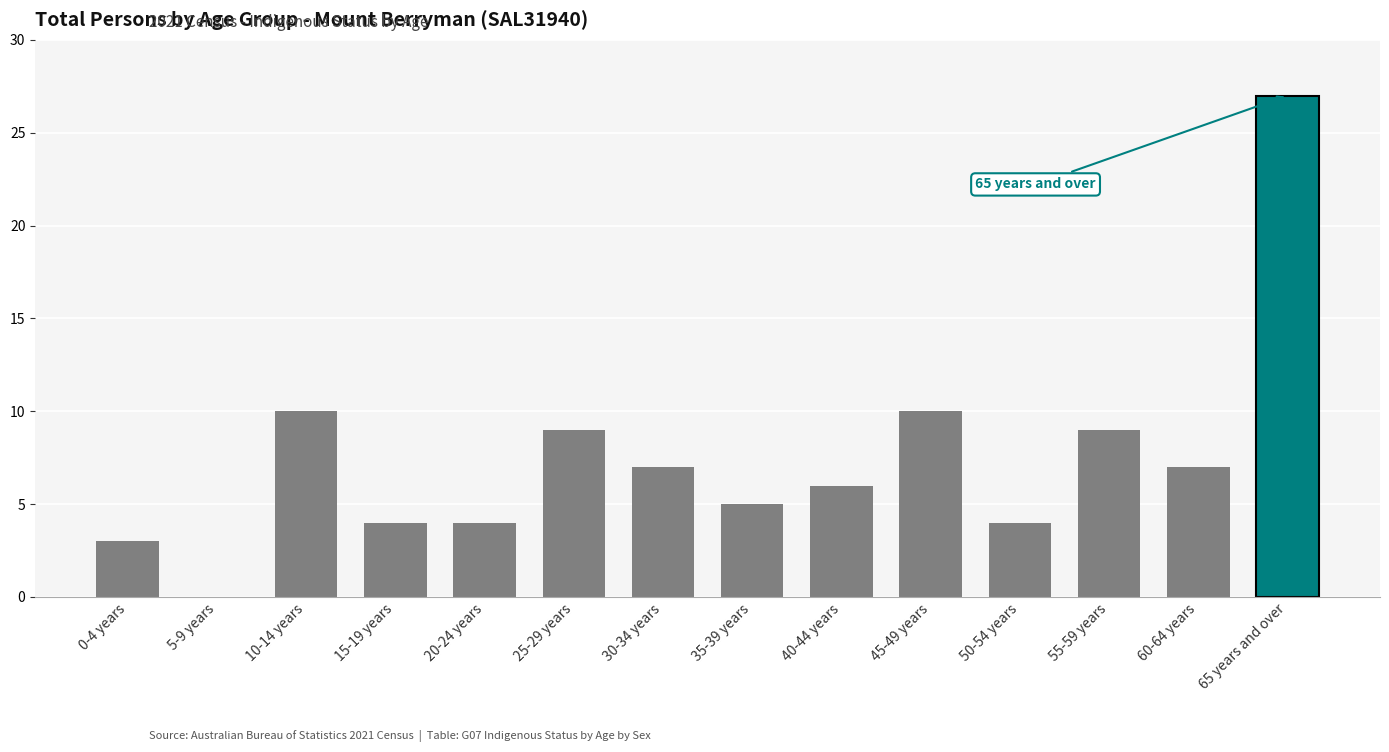

What is the sum of all values?

105